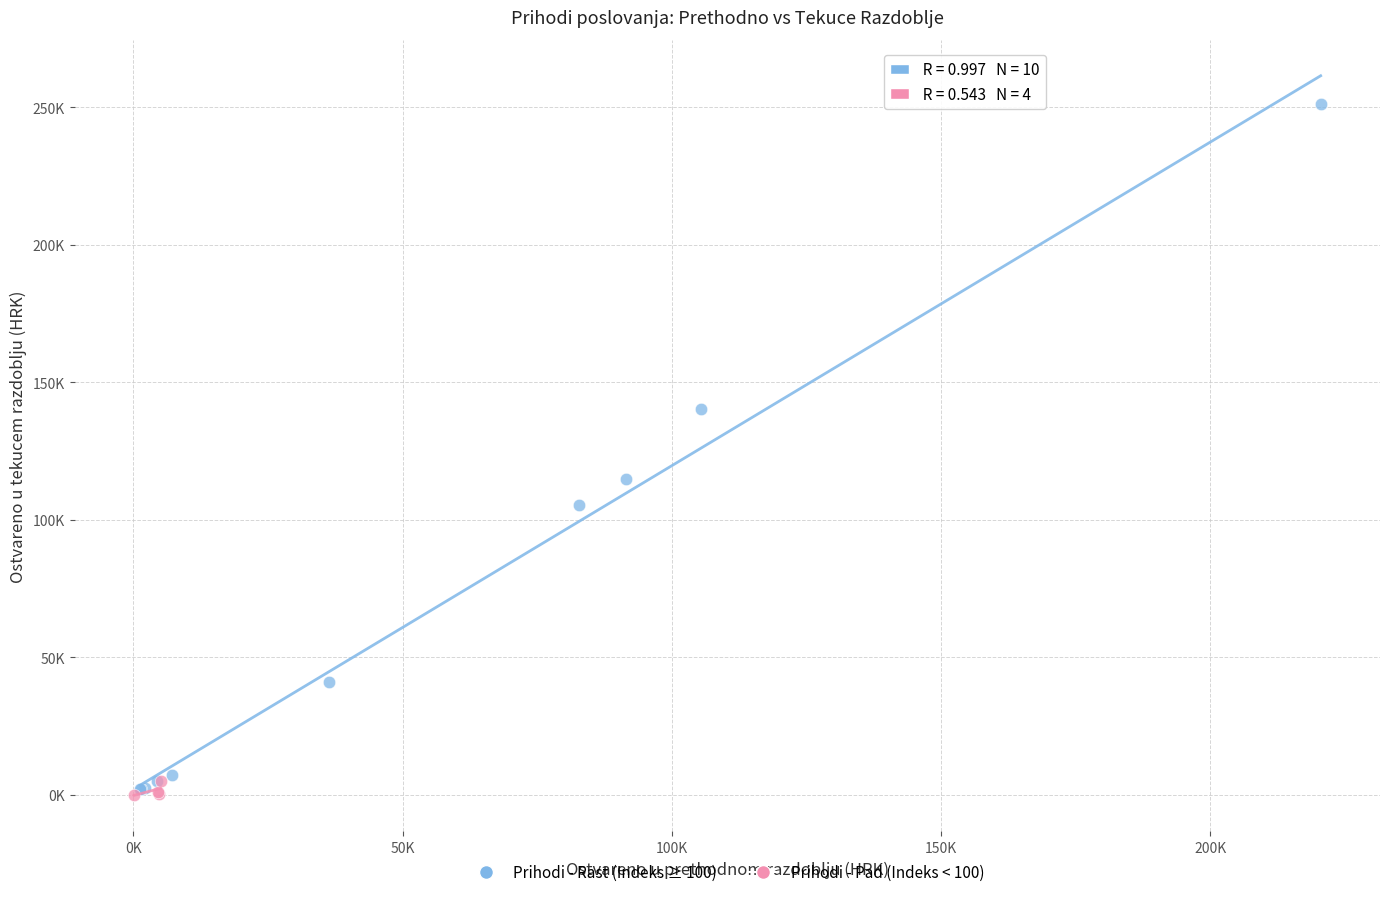

Which series has the largest Y range (max minus min)?

Prihodi - Rast (Indeks ≥ 100)